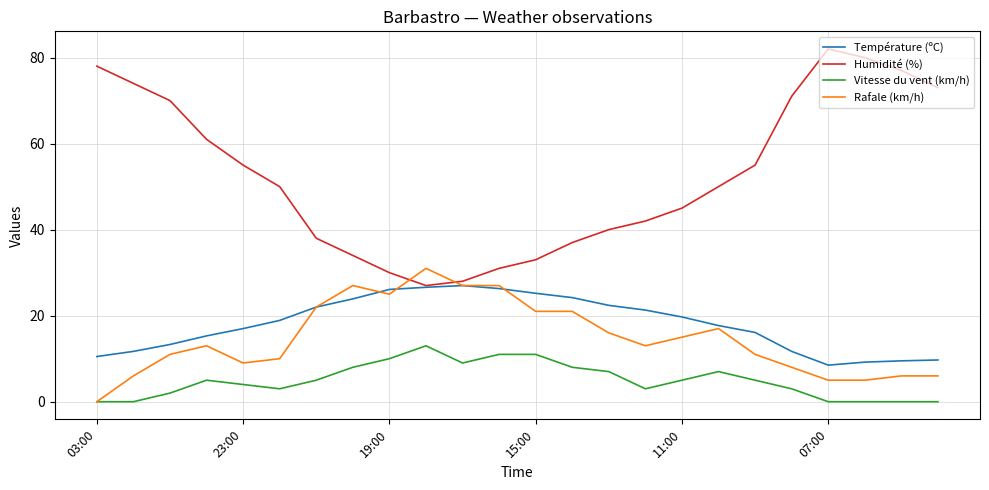

How many intersections are there between Humidité (%) and Rafale (km/h)?

2